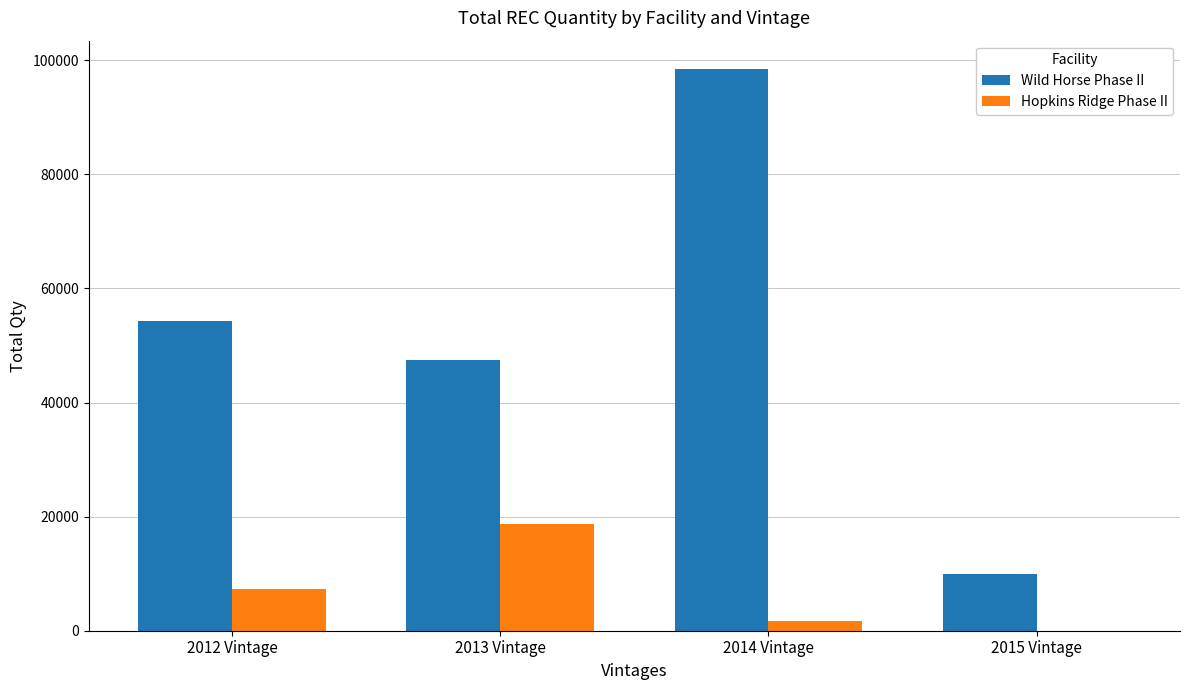

What is the total value across all series at 2012 Vintage?

61515